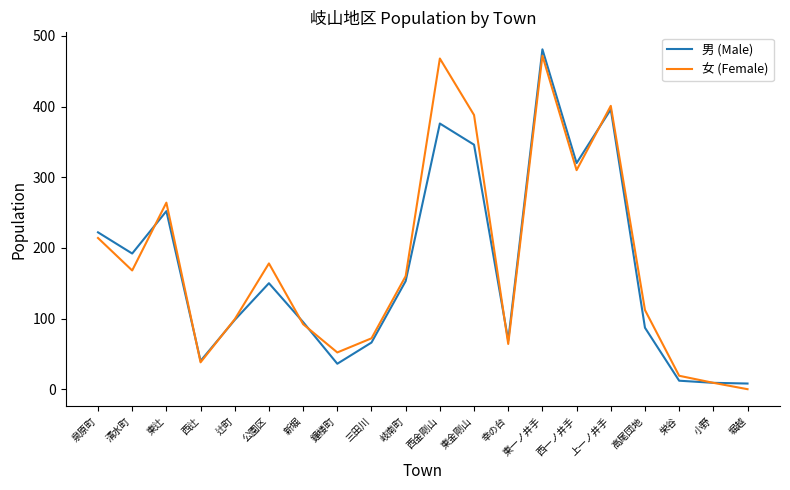

What is the spread (max minus min) of values at 東一ノ井手?

9